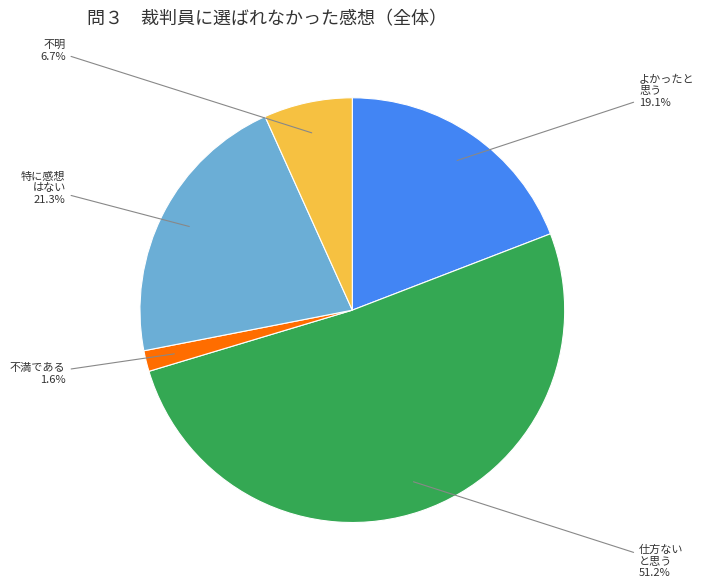

Is there any slice that represents more than half of the pie?

Yes